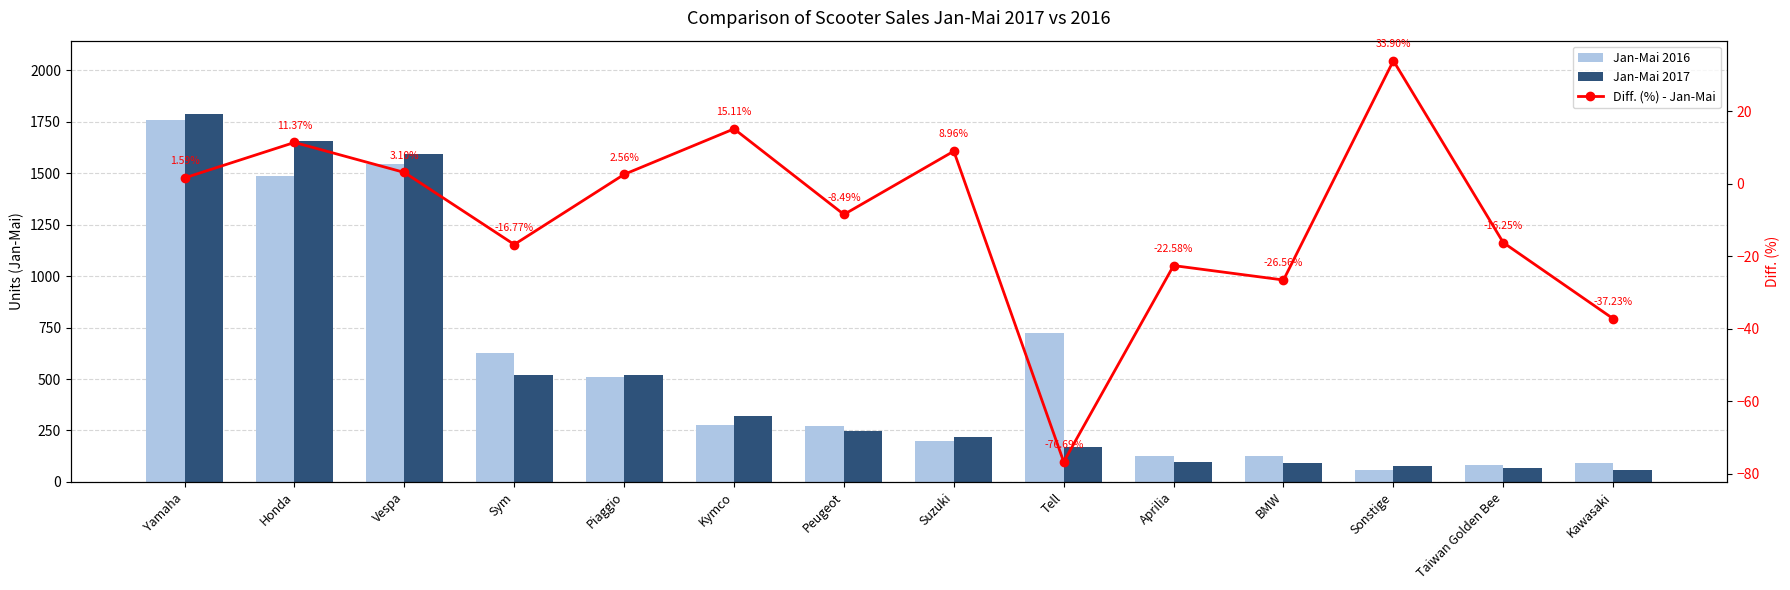

What is the value of the Diff. (%) - Jan-Mai bar at the 9th from the left?

-76.7